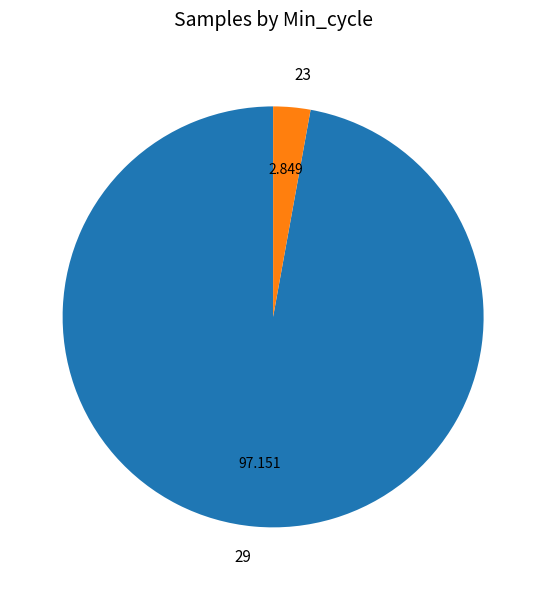

Is the sum of 23 and 29 greater than half?

Yes